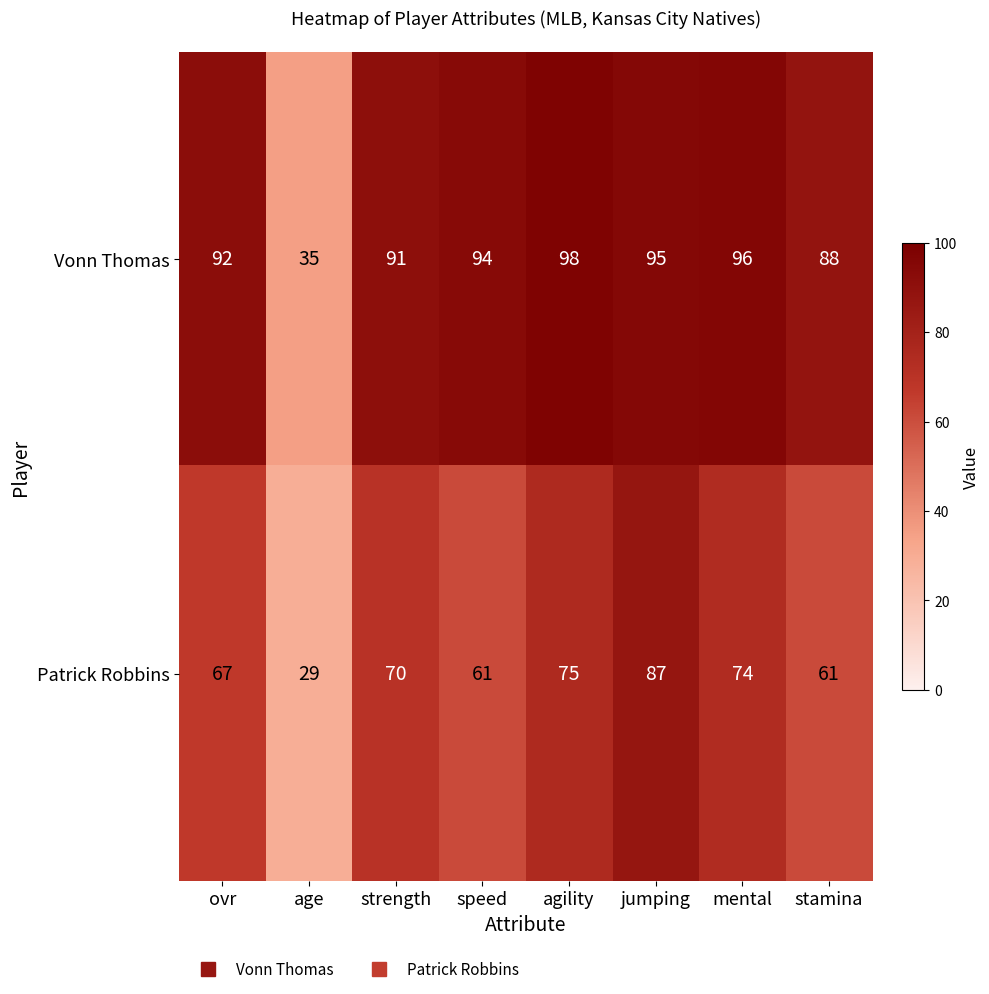

At which category is the sum across all series the highest?

jumping